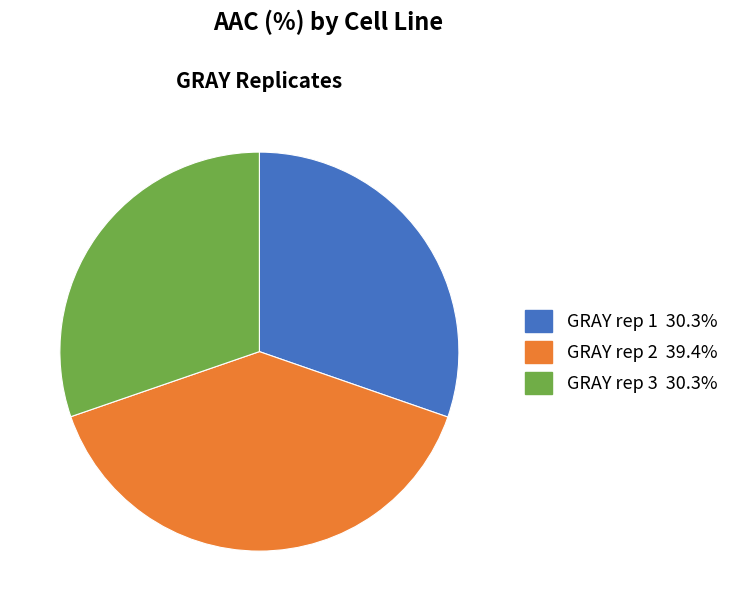

How many slices are in this pie chart?

3